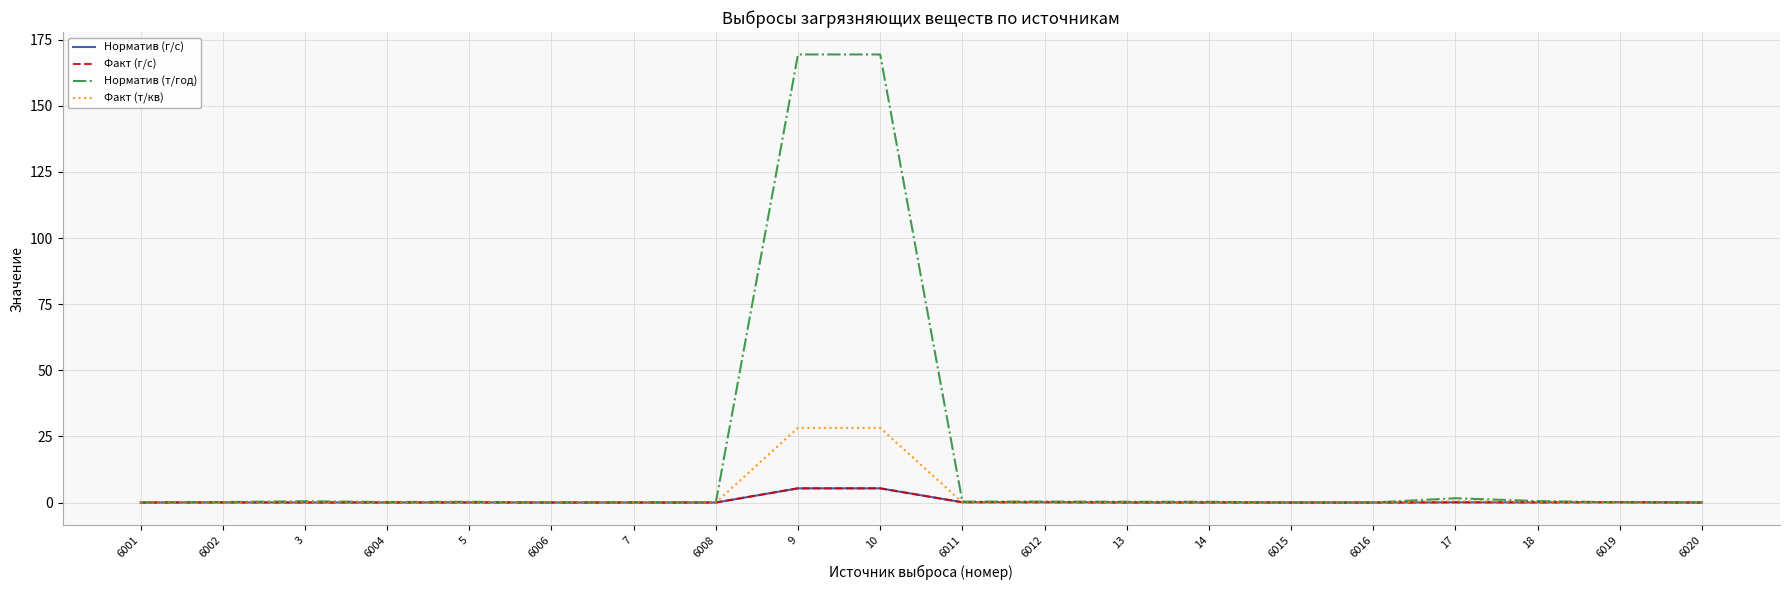

Does the chart have visible grid lines?

Yes